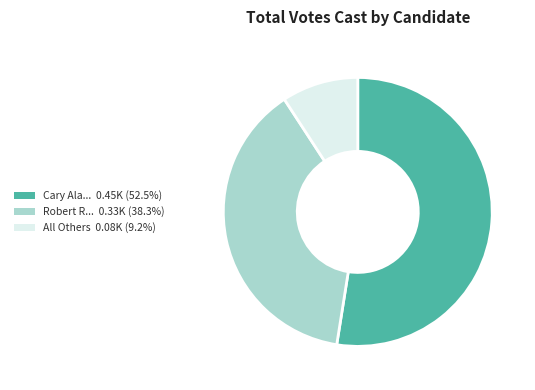

Approximately how many times larger is the value at Robert R... 0.33K (38.3%) compared to Cary Ala... 0.45K (52.5%)?

0.7